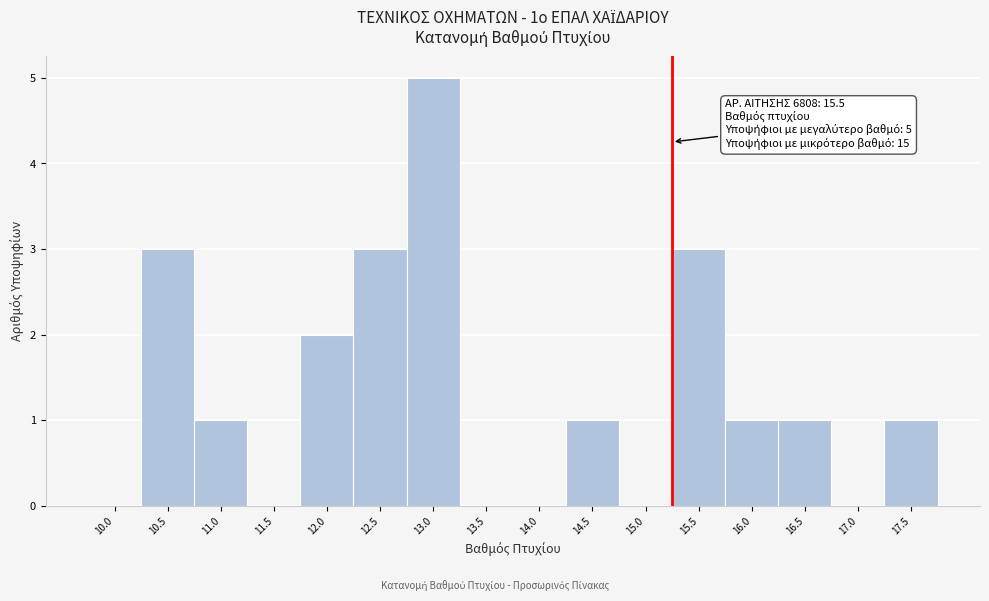

Reading left to right, list all the values displayed in this chart.

10.0=0	10.5=3	11.0=1	11.5=0	12.0=2	12.5=3	13.0=5	13.5=0	14.0=0	14.5=1	15.0=0	15.5=3	16.0=1	16.5=1	17.0=0	17.5=1